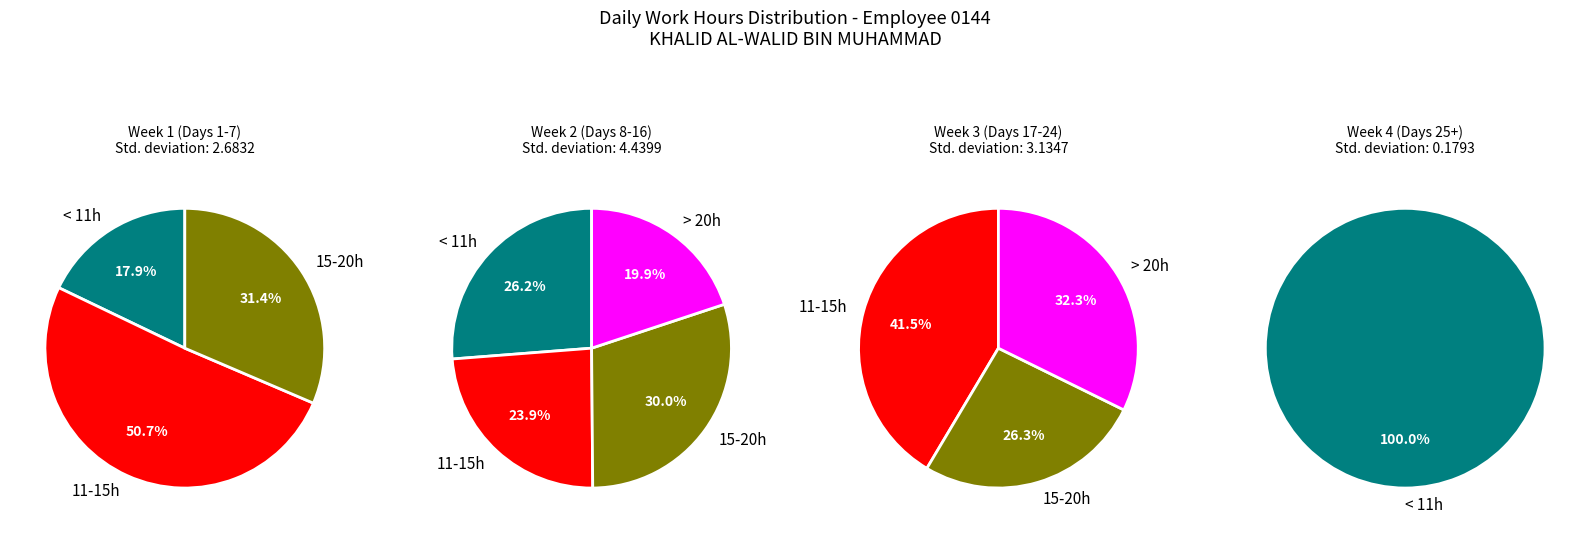

True or false: 13.77 accounts for 6% of the total.

True